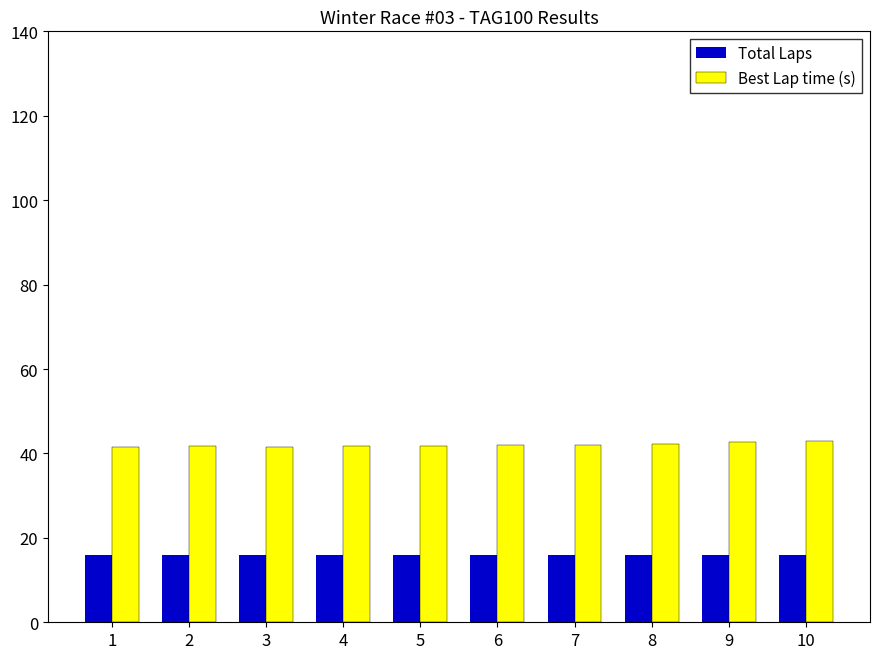

How many series are shown in this chart?

2